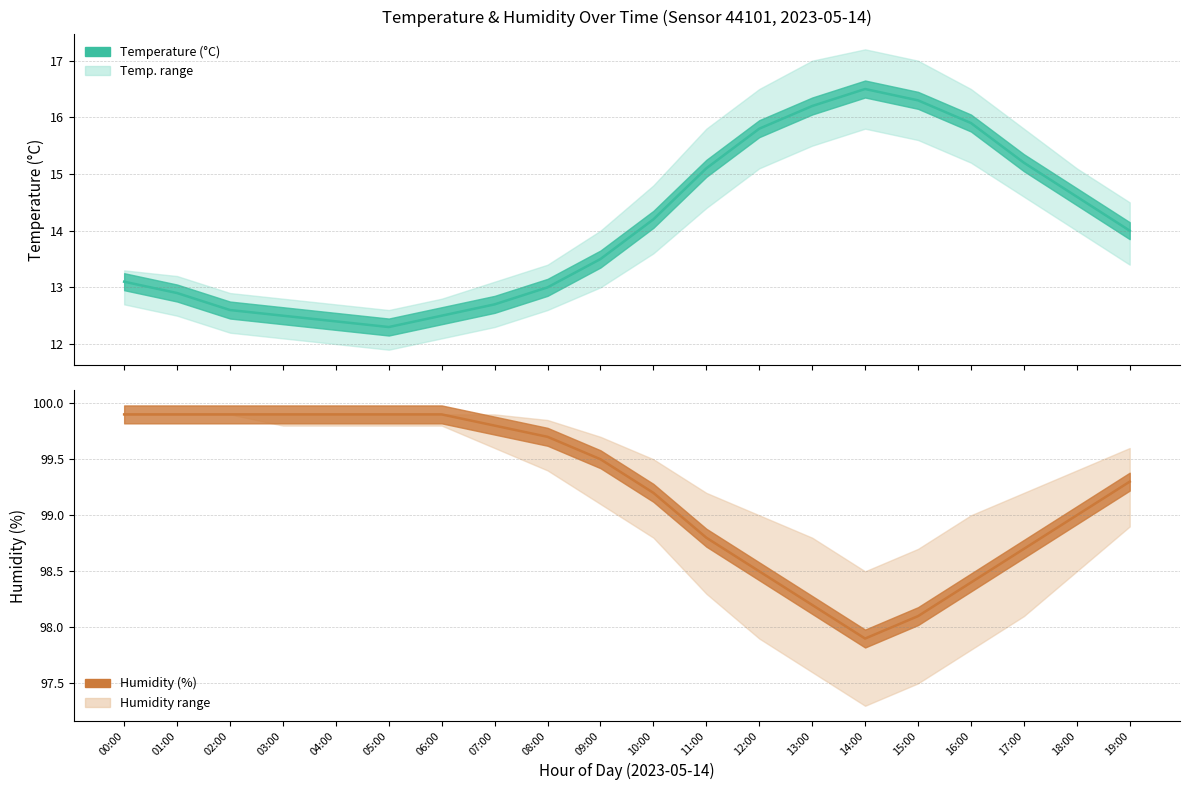

What is the label of the 18th point from the left?

17:00